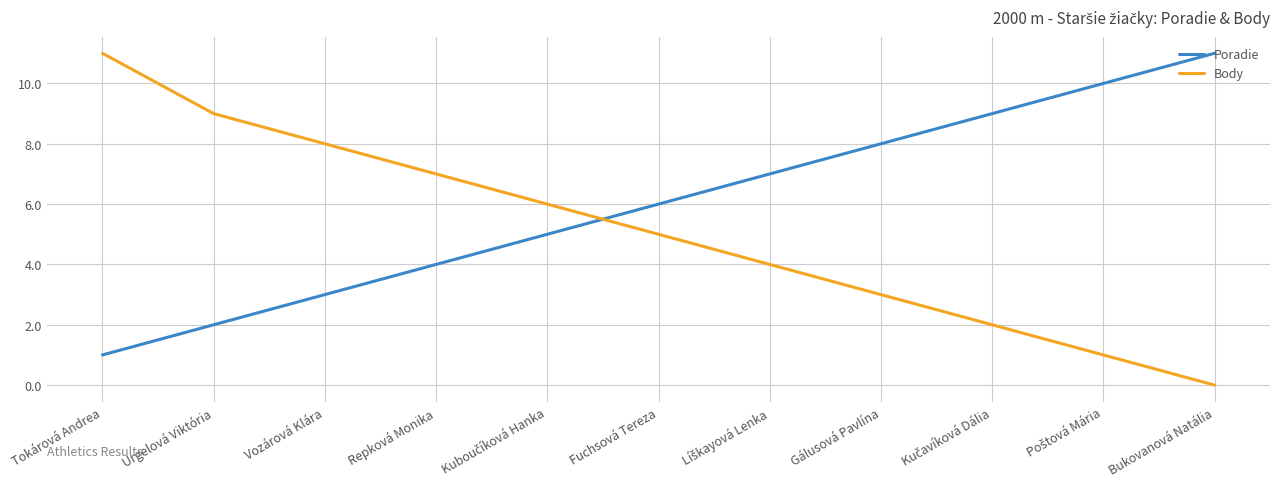

Rank the series at Repková Monika from lowest to highest value.

Poradie, Body